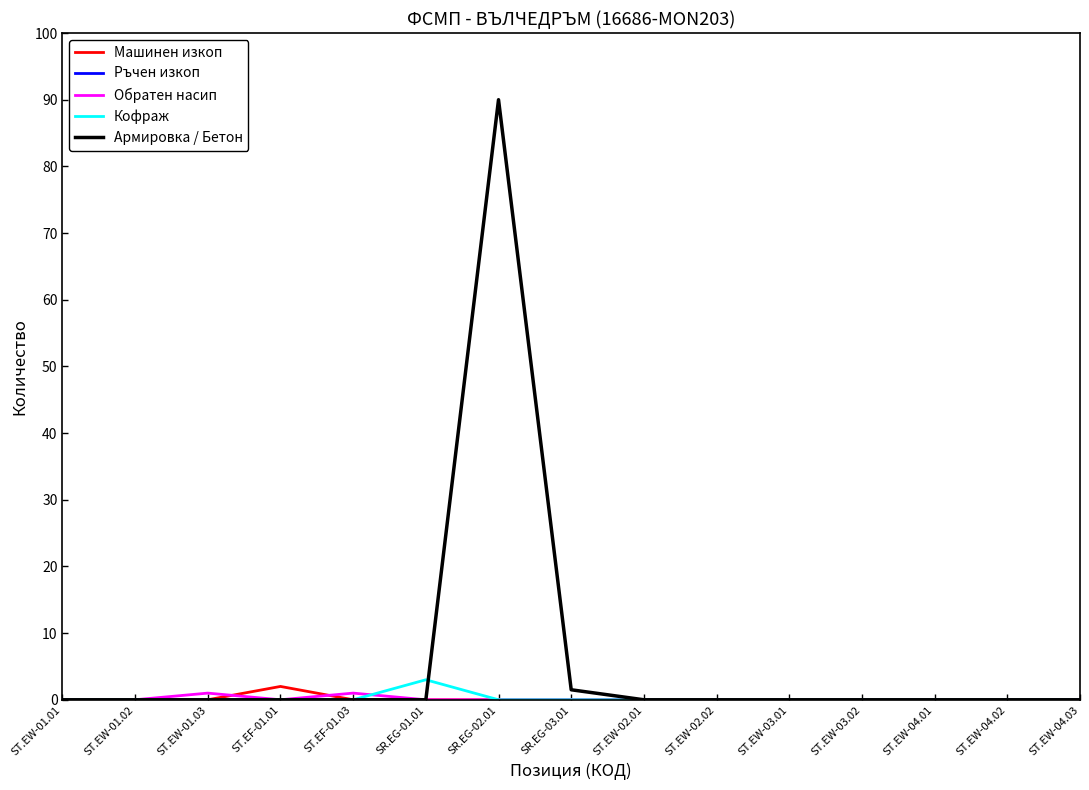

Which category has the highest value across all series?

SR.EG-02.01